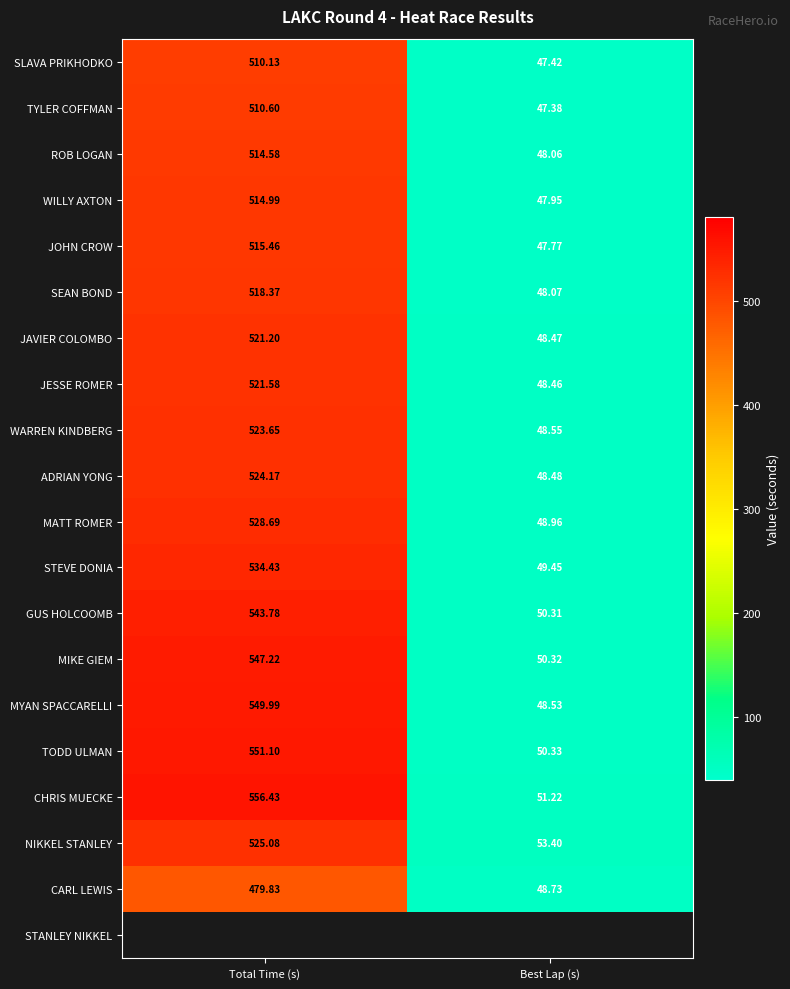

What is the minimum value for GUS HOLCOOMB?

50.3